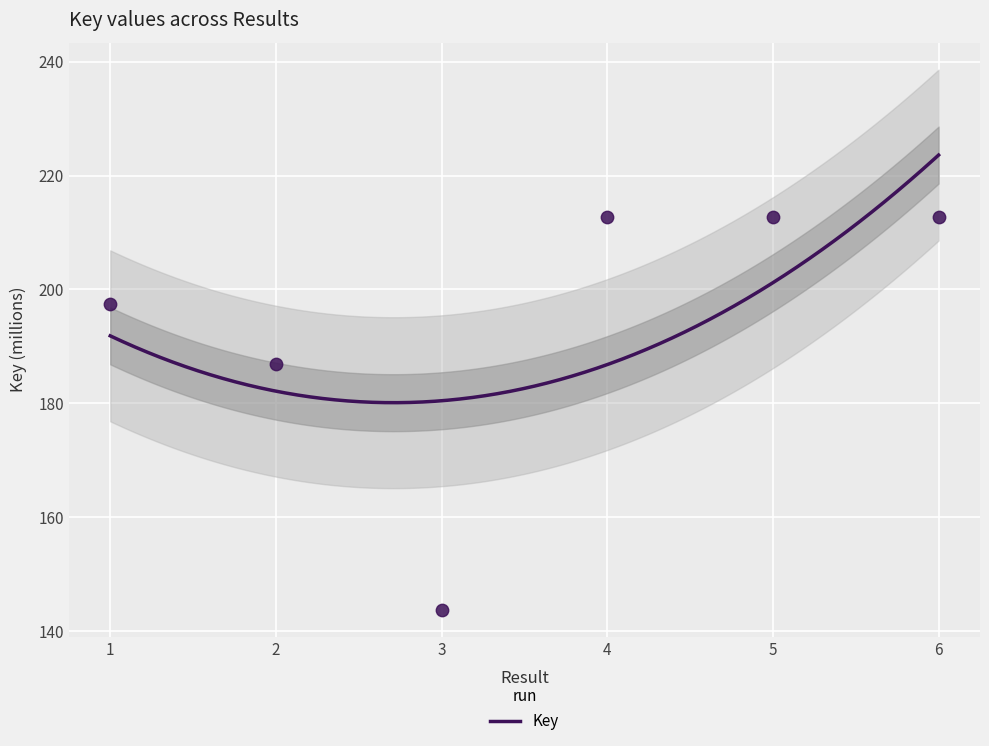

Approximately how many times larger is the value at 2 compared to 4?

0.9